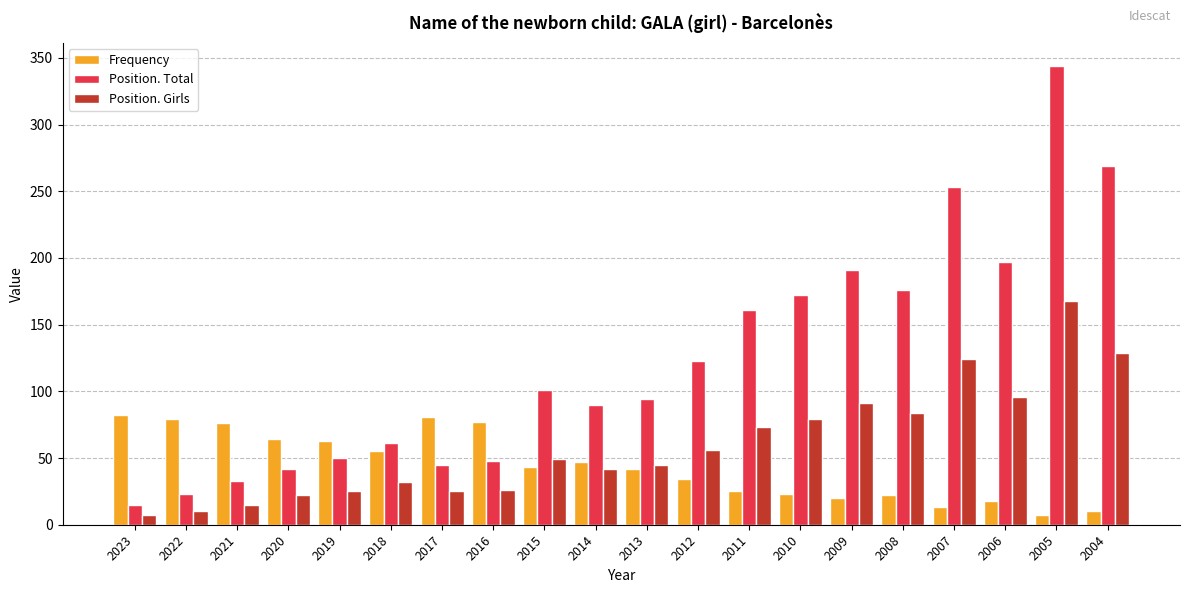

What is the difference between the second highest and minimum values in the Position. Girls series?

122